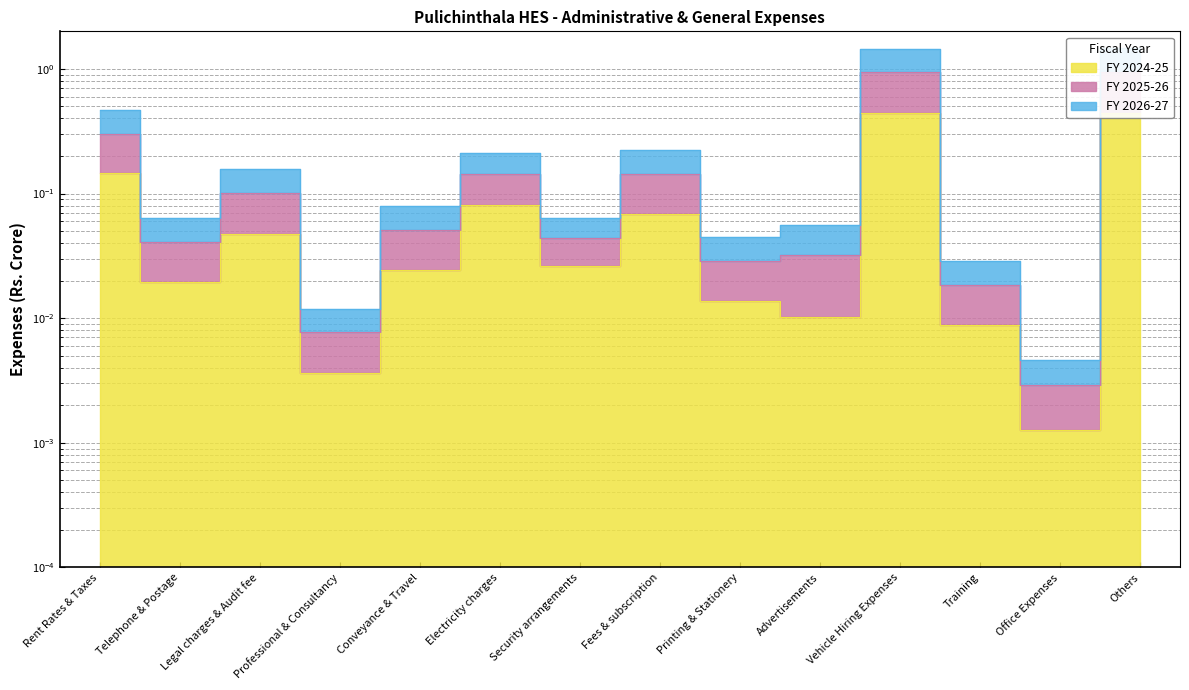

The FY 2026-27 series shows 1.0 at Others. True or false?

True